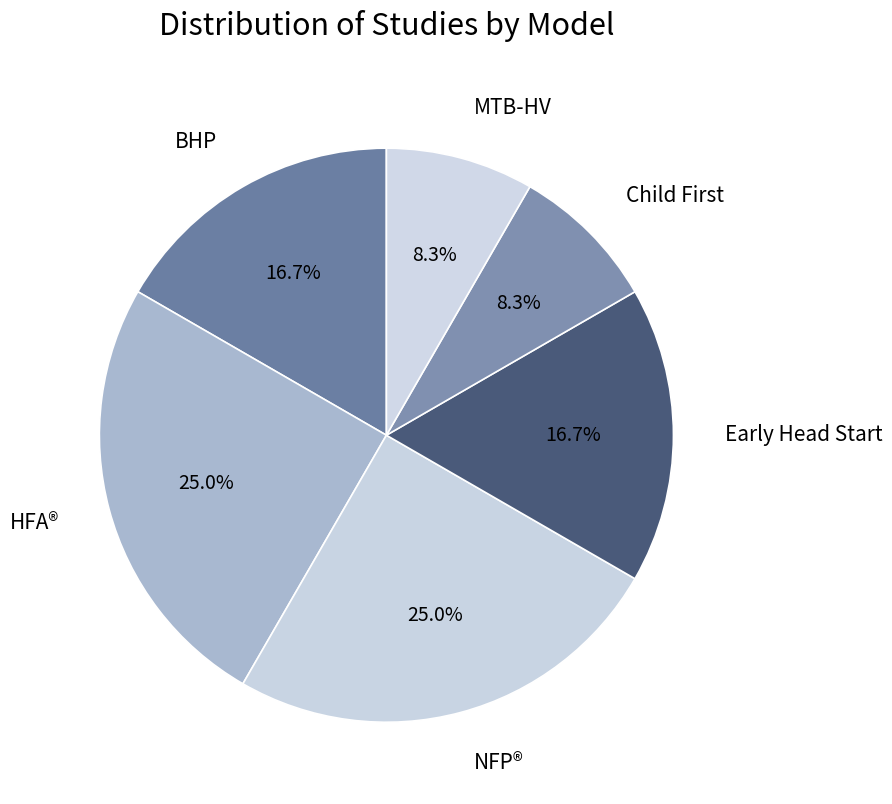

Is there a majority slice in this chart?

No